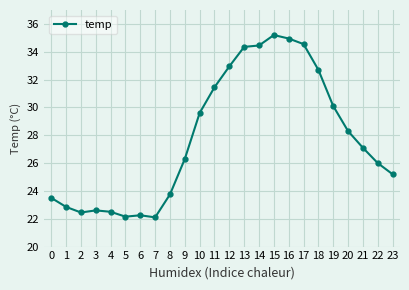

At which category does the chart reach its peak across all series?

15